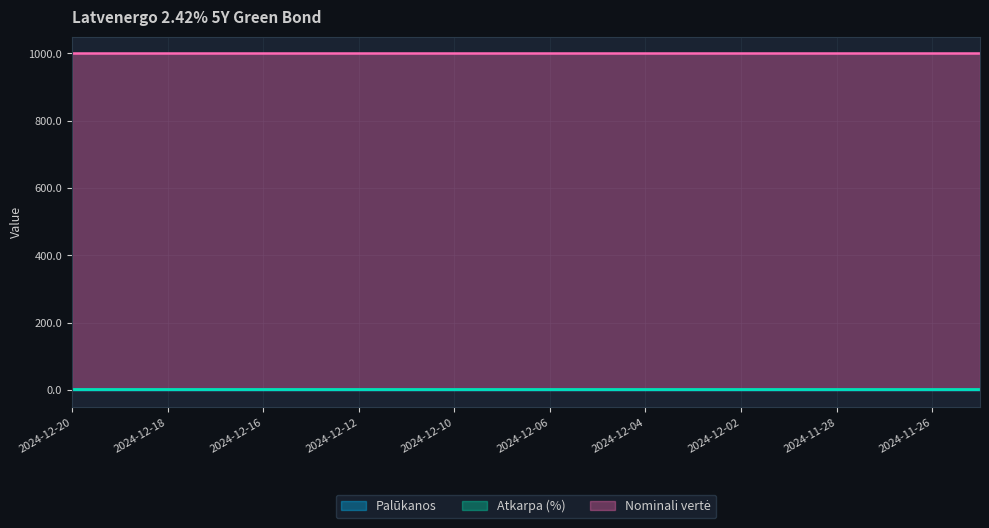

True or false: Atkarpa (%) and Palūkanos cross at least once.

False